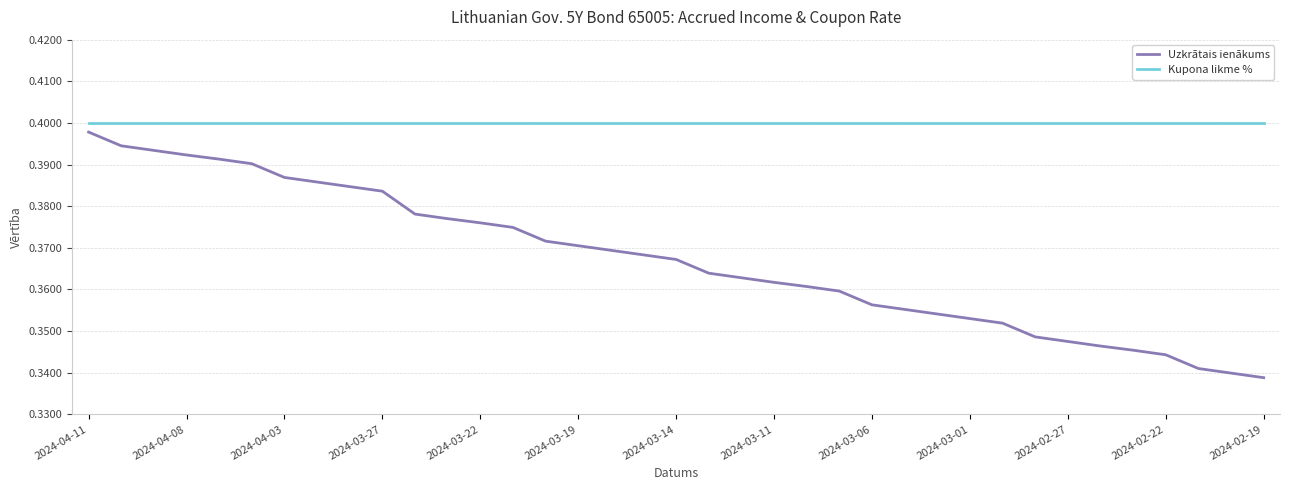

Which series has the largest total across all categories?

Kupona likme %